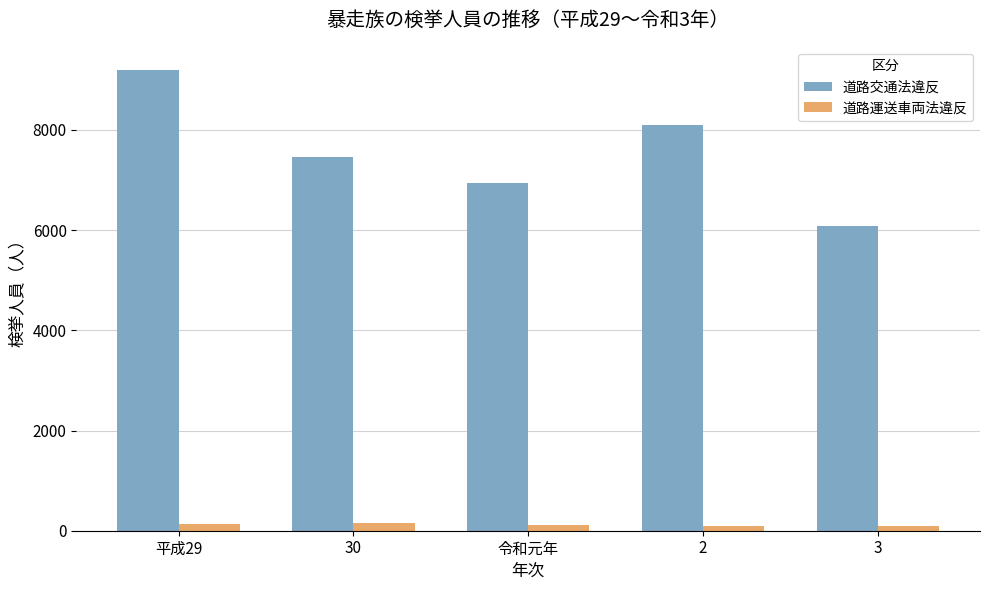

Count the number of data series in this chart.

2